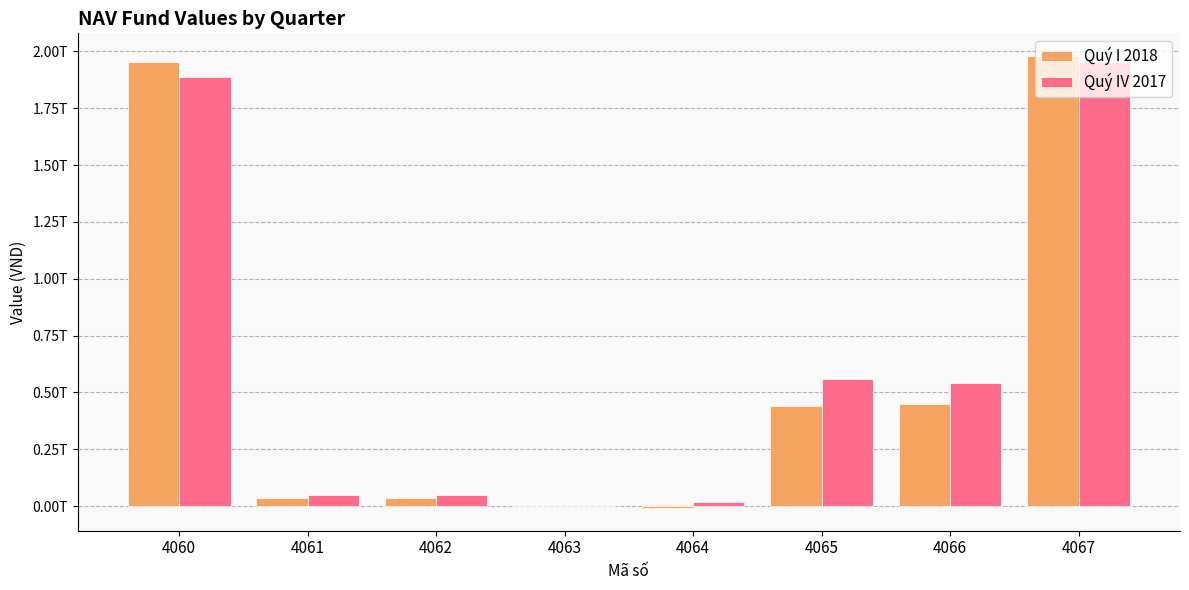

At 4067, list the series in order from largest to smallest.

Quý I 2018, Quý IV 2017